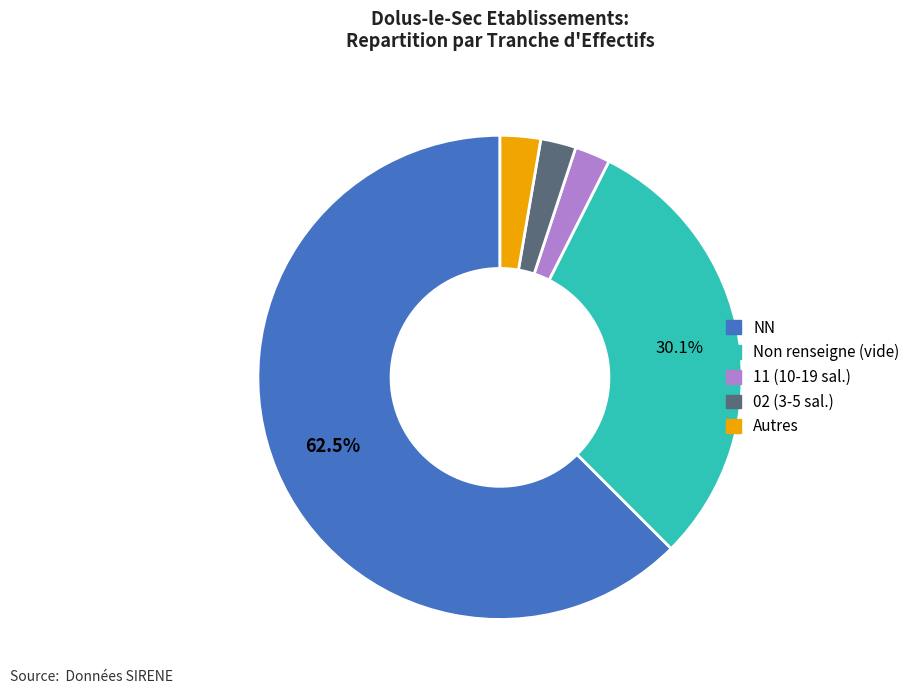

Does any single category account for the majority?

Yes